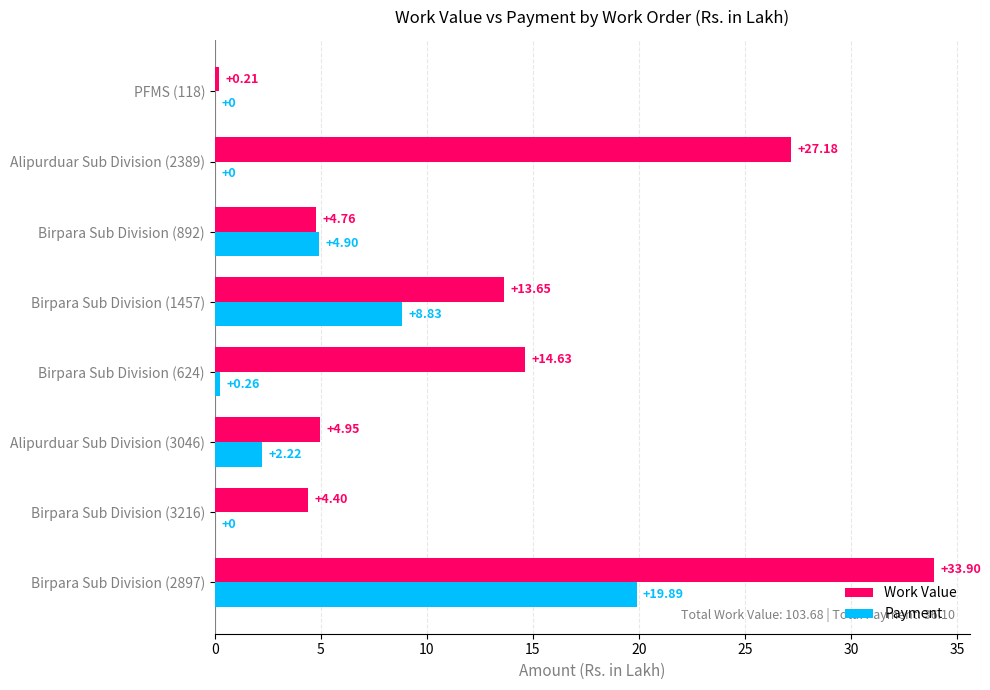

What is the sum of all Payment values?

36.1